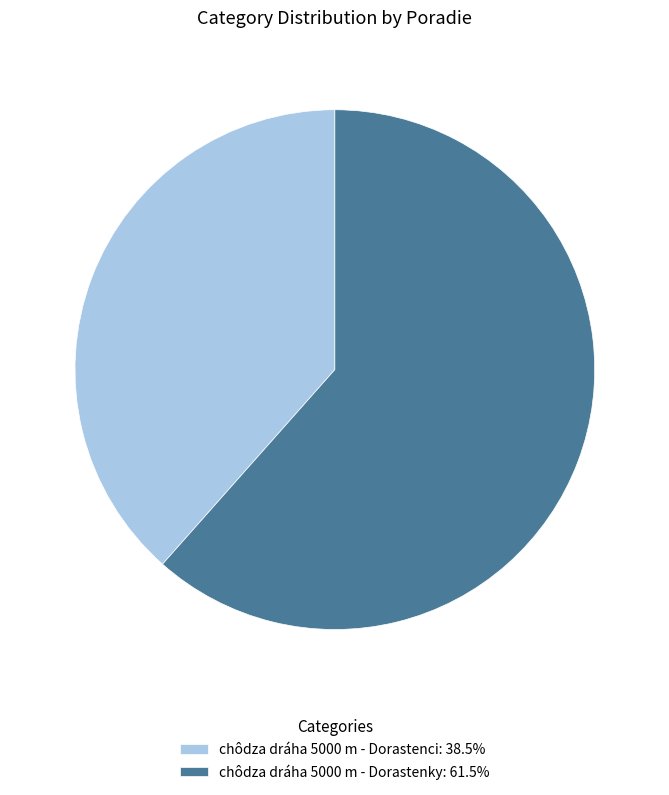

How many slices are in this pie chart?

2